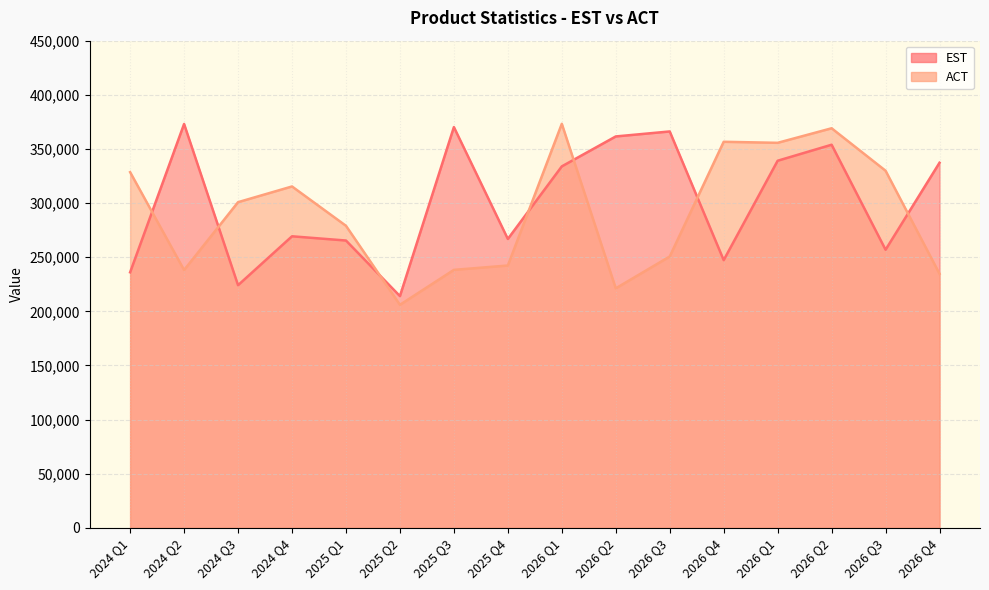

Is it true that ACT equals 193568 at 2026 Q4?

False